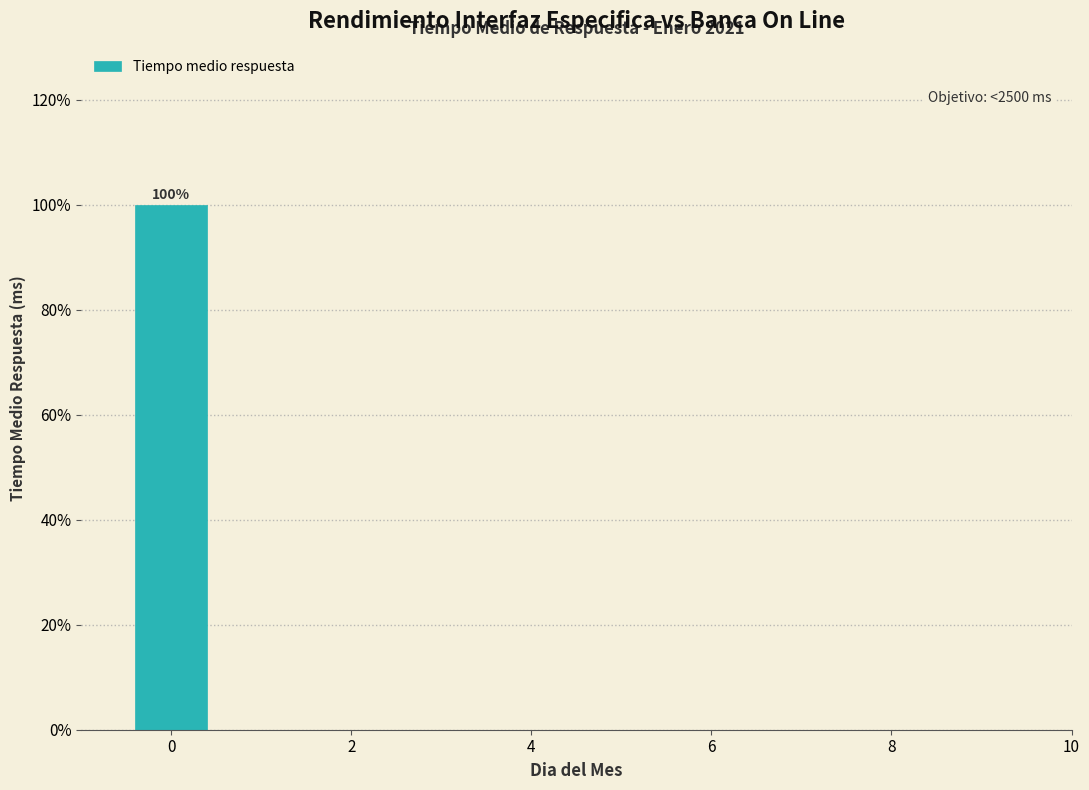

Over which range of the x-axis is the bar tallest?

-0.5 to 0.5